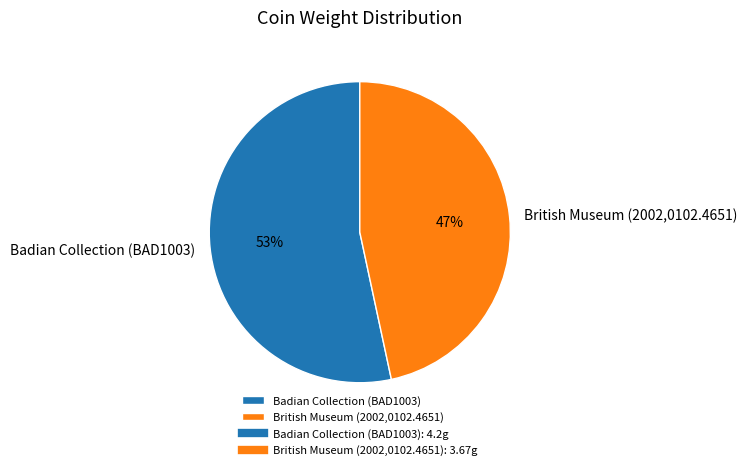

Is Badian Collection (BAD1003) the majority of the pie?

Yes